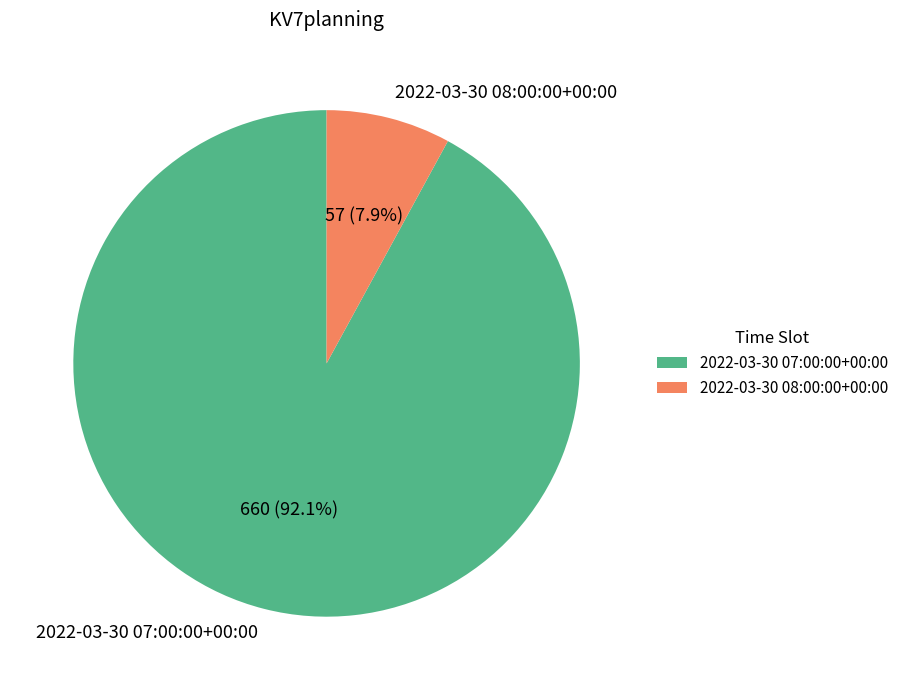

To the nearest percent, what is the average slice percentage?

50%